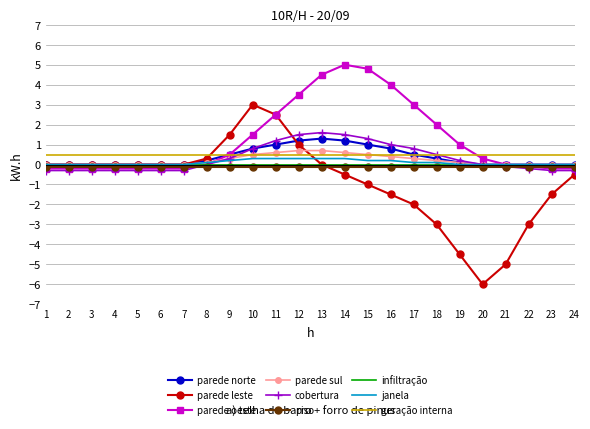

Which series has the largest total across all categories?

parede oeste